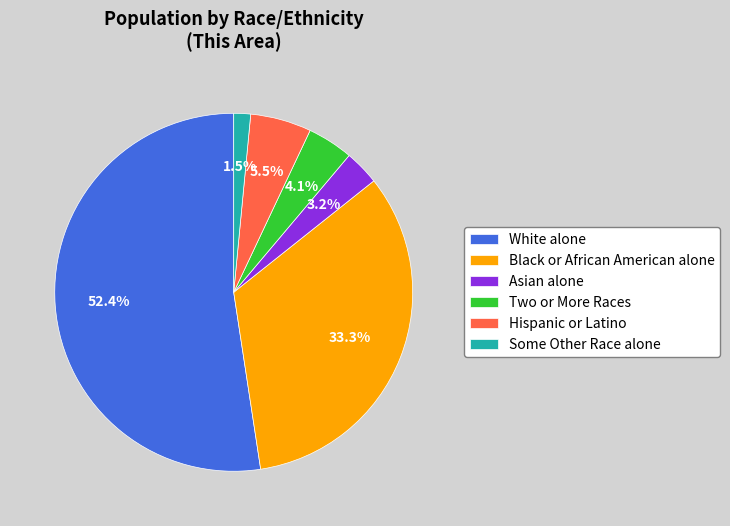

How many slices are in this pie chart?

6